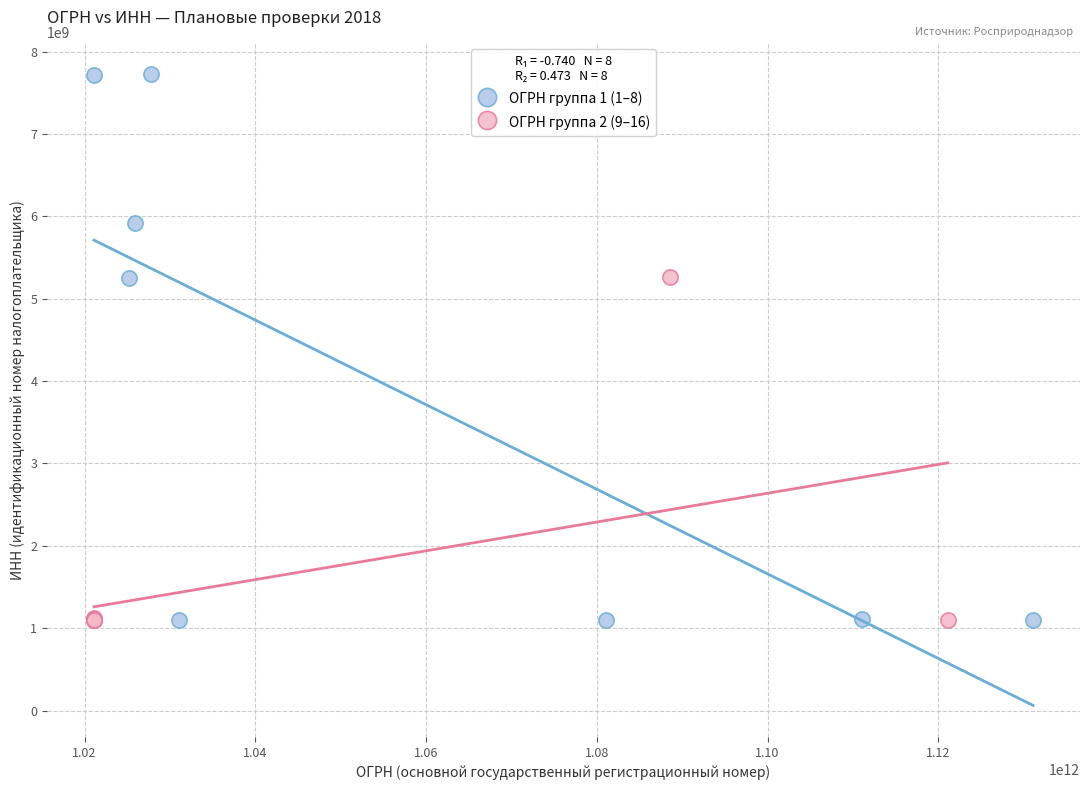

Which series has the widest spread of Y values?

ОГРН группа 1 (1–8)